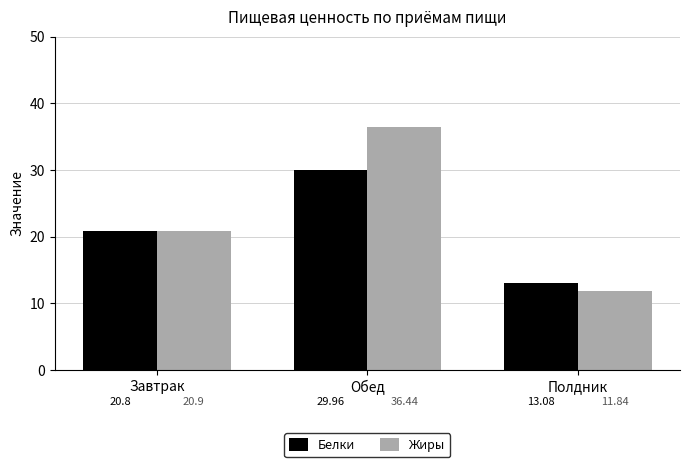

How many groups of bars are there?

3